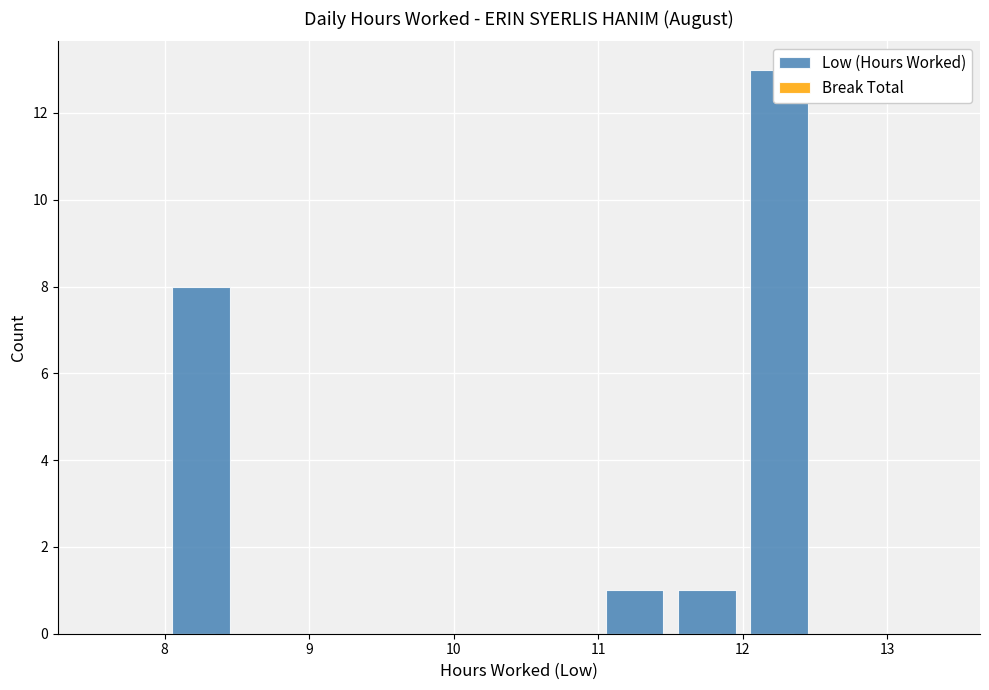

What is the average value of the Low (Hours Worked) series?

2